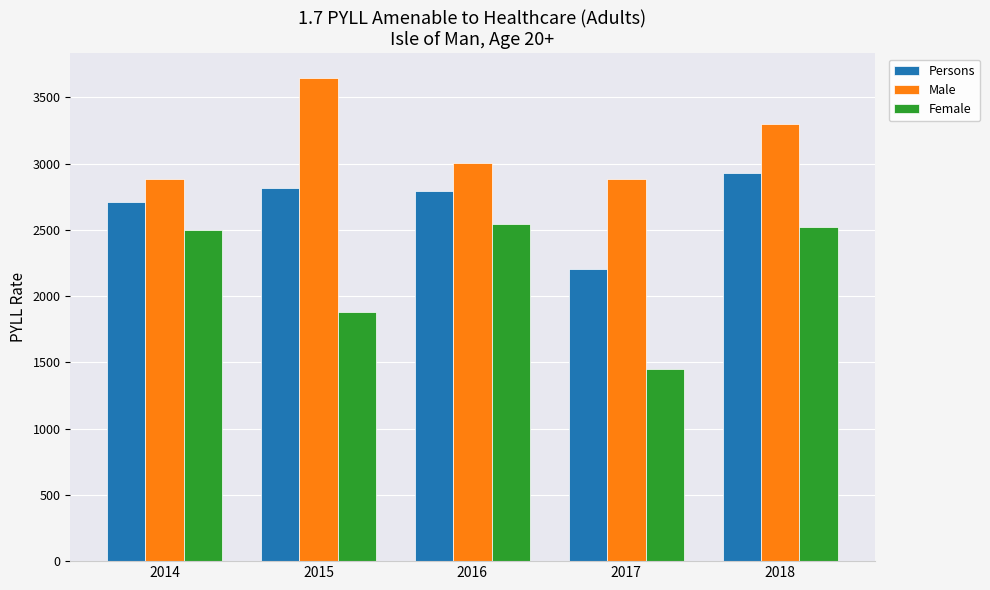

List the series in order of their peak value, highest first.

Male, Persons, Female